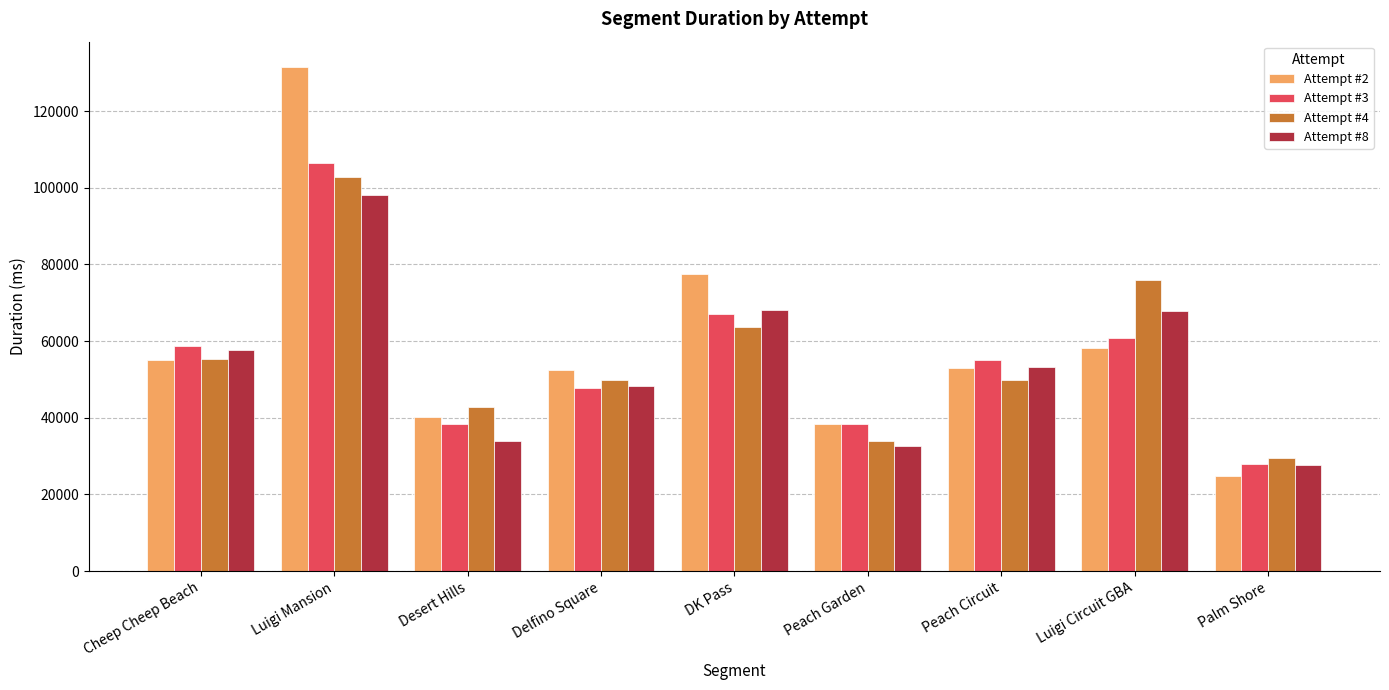

What is the difference between the highest and lowest values at Delfino Square?

4863